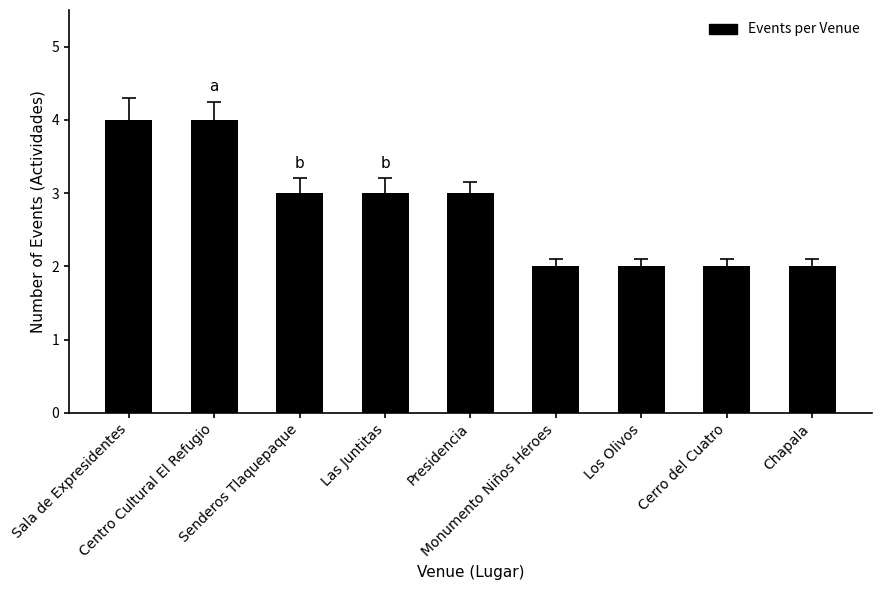

Approximately how many times larger is the value at Sala de Expresidentes compared to Los Olivos?

2.0